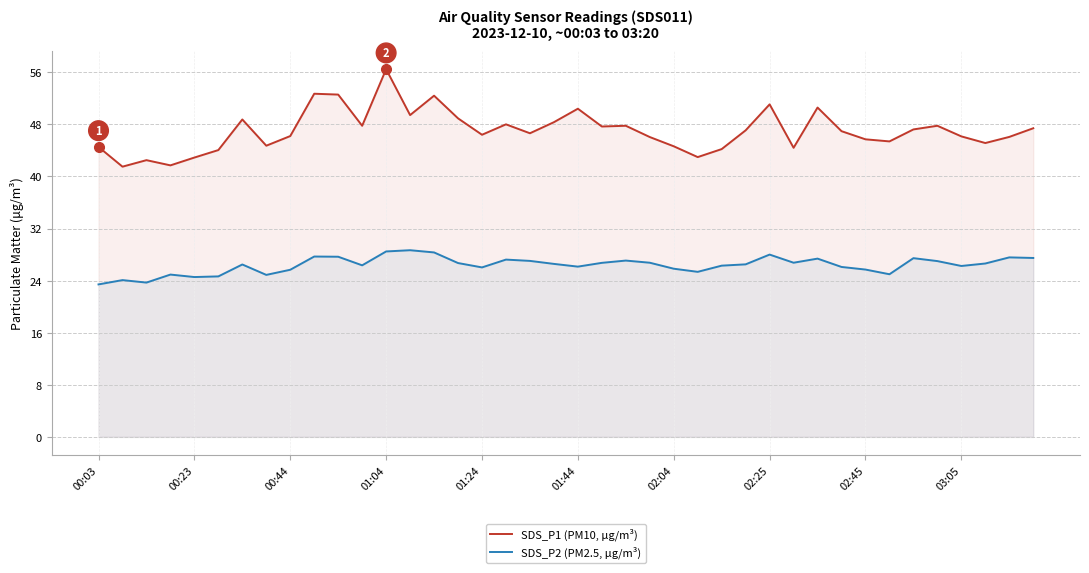

At which category is the sum across all series the highest?

01:04